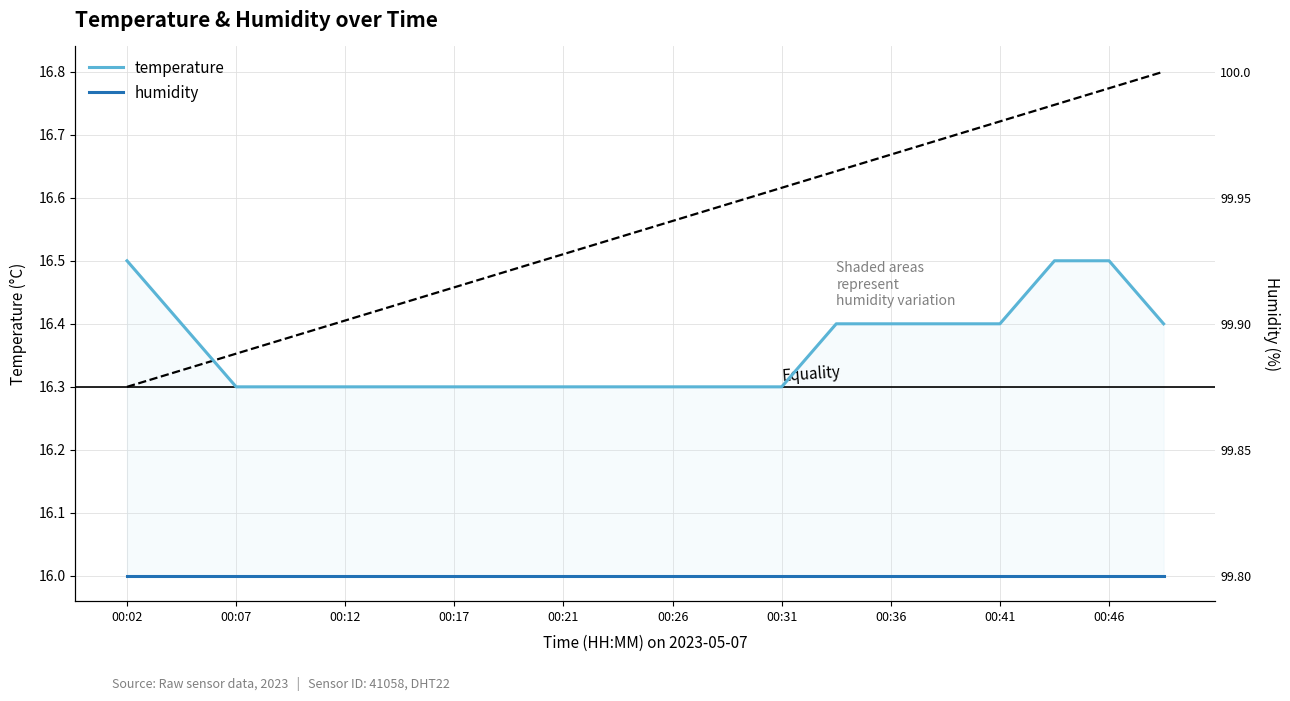

What is the value of the temperature point at the 1st from the left?

16.5